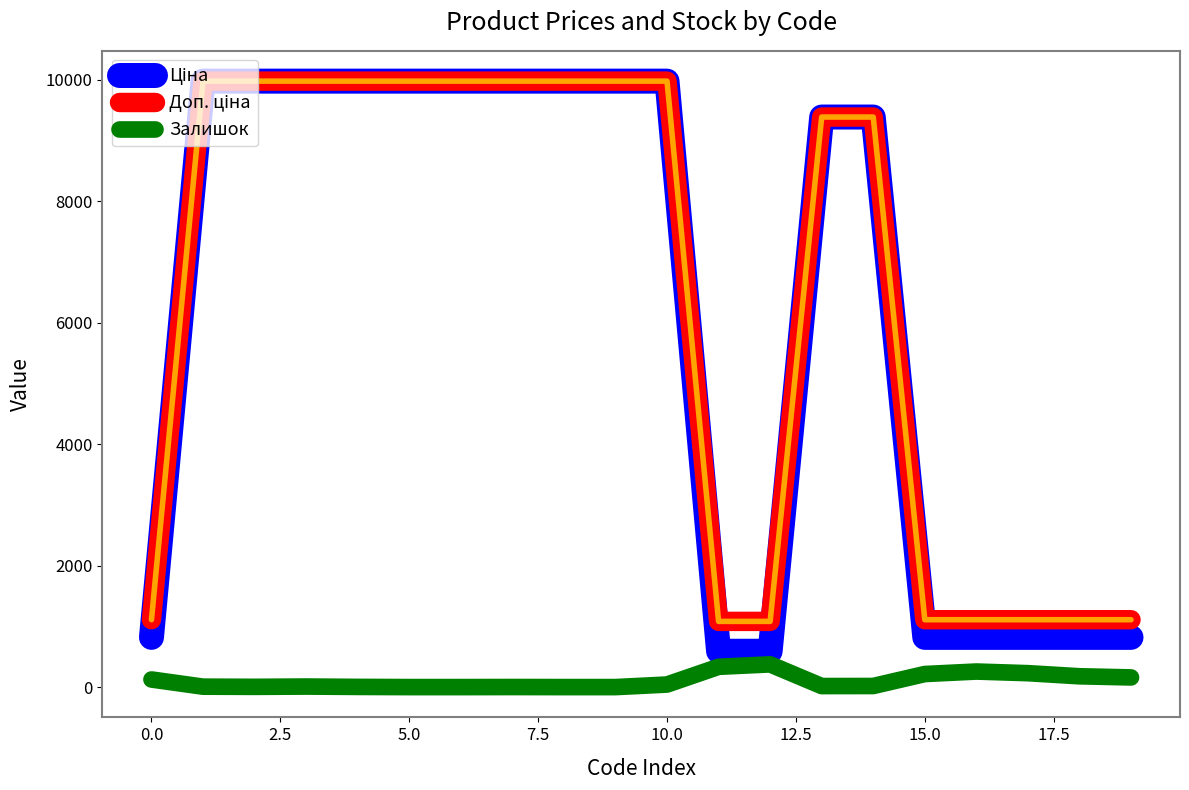

True or false: Ціна and Доп. ціна intersect in this chart.

False